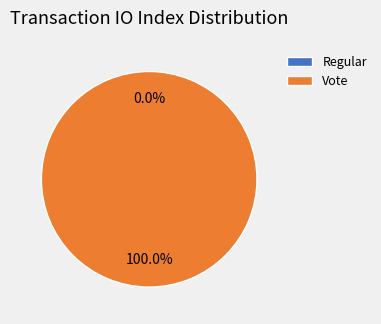

Does any single category account for the majority?

Yes